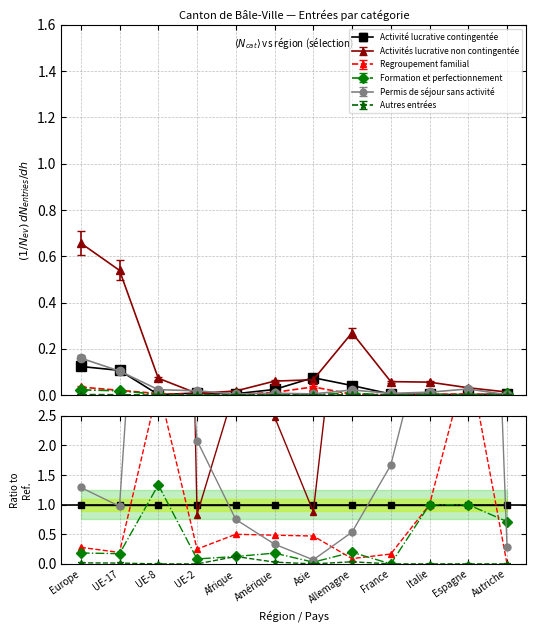

The Autres entrées series shows -0.1 at Espagne. True or false?

False